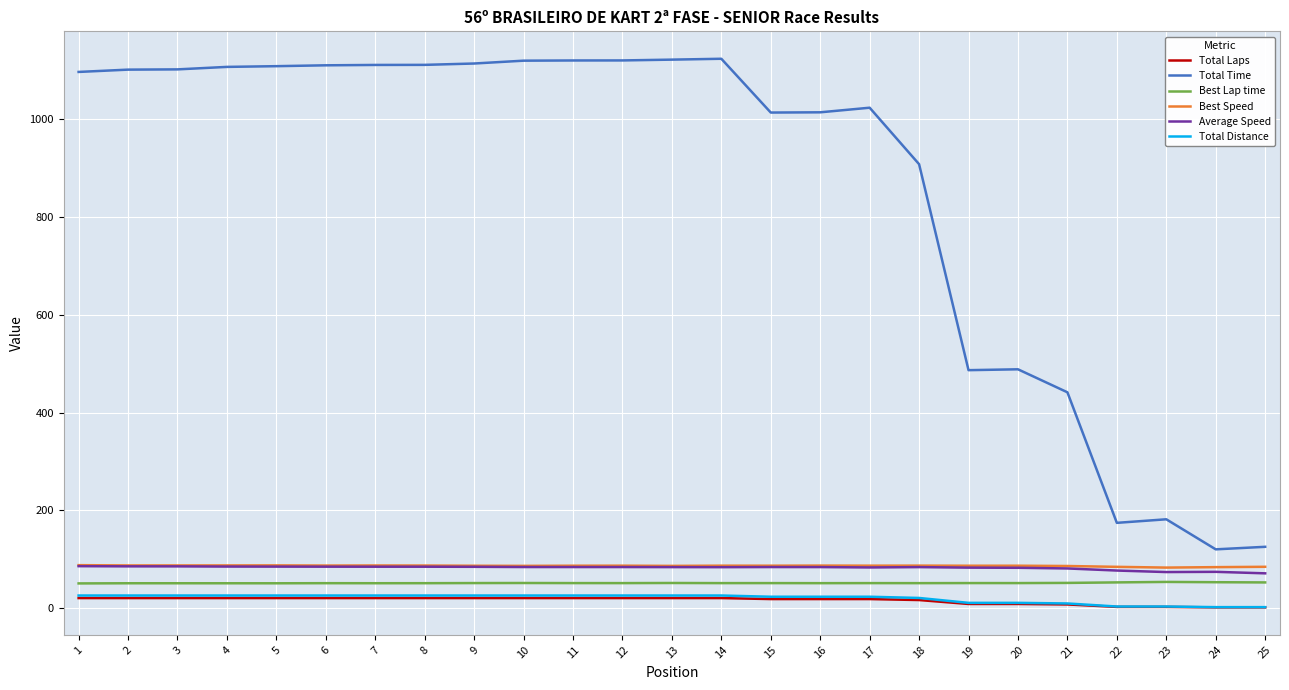

The value of Best Speed at 23 is 83.3. True or false?

True